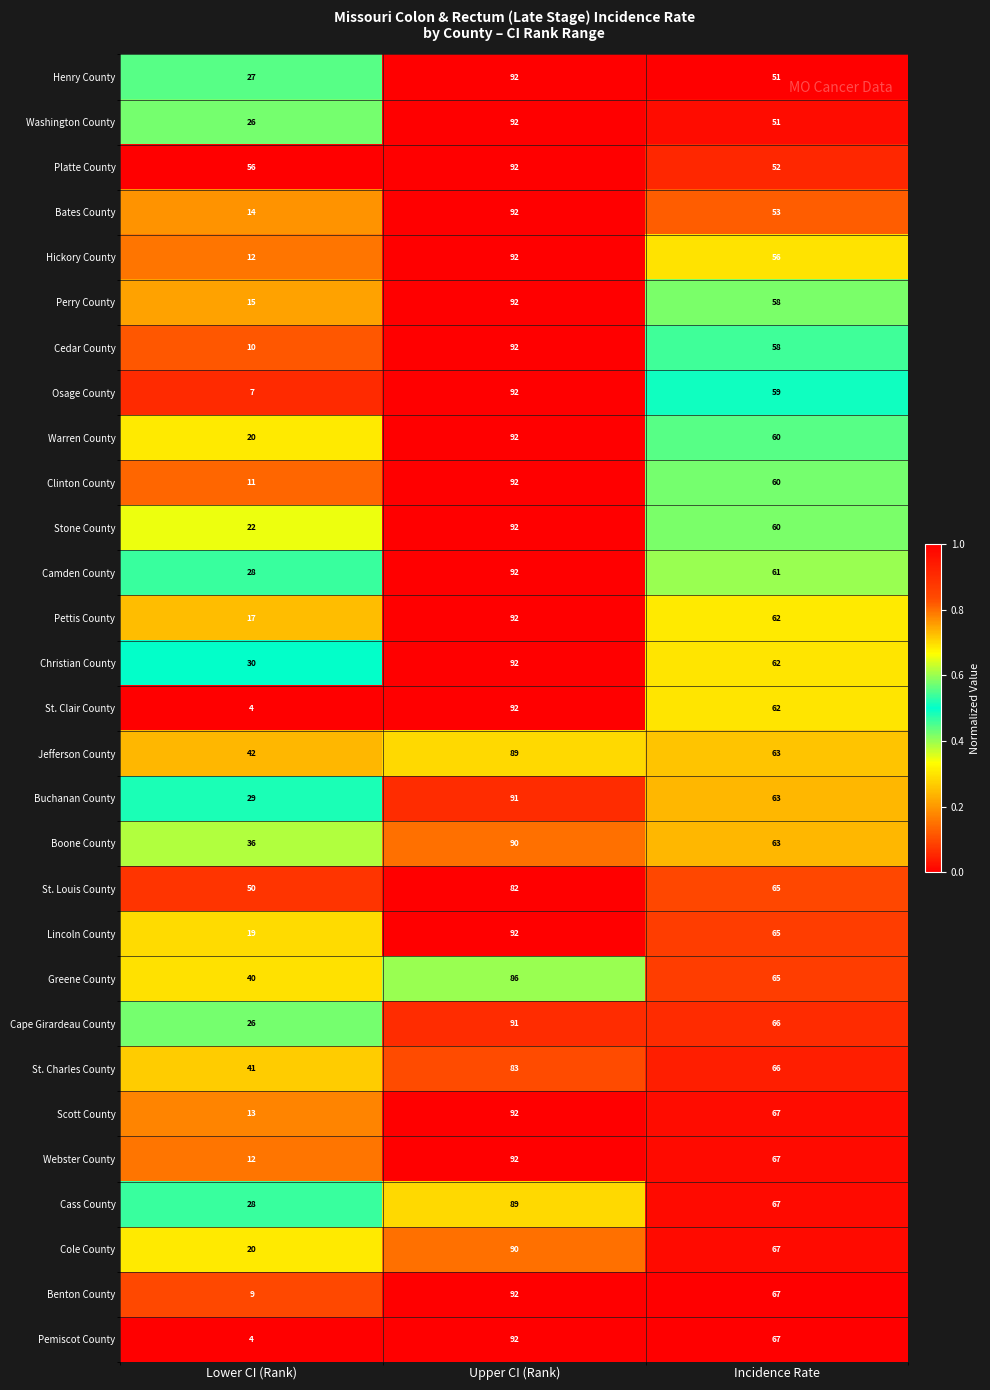

What is the difference between the highest and lowest values at Incidence Rate?

16